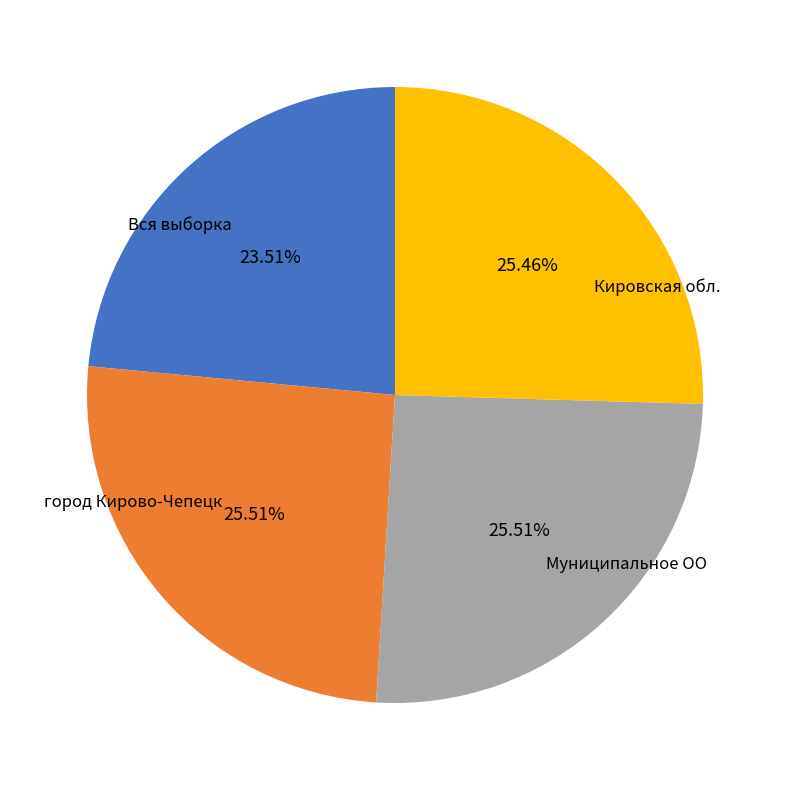

Does город Кирово-Чепецк represent more than half of the total?

No